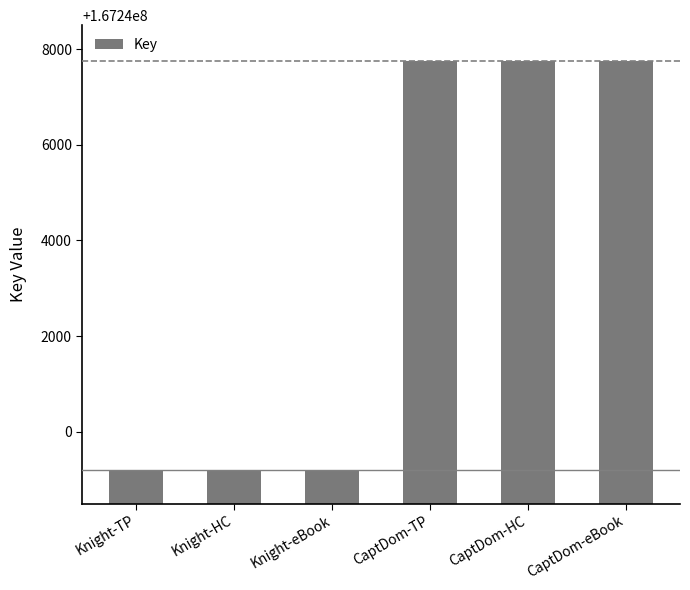

What is the change in value from Knight-TP to CaptDom-eBook?

+8562